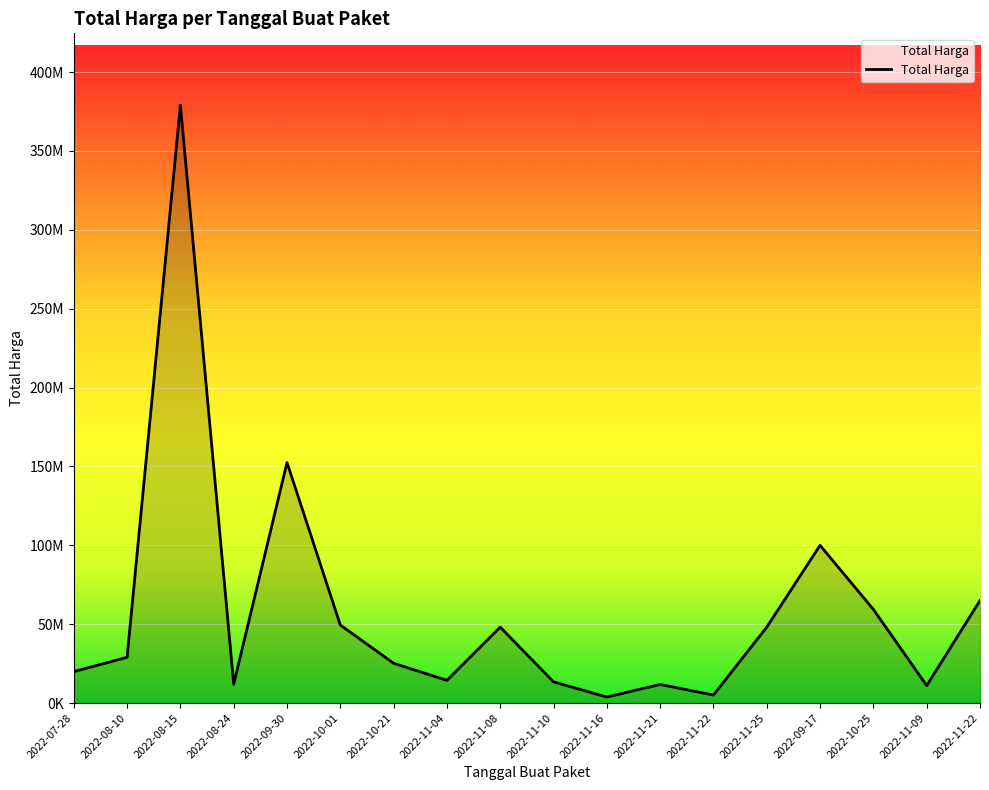

What value does the data have at 2022-08-15, to the nearest 50?

379075000